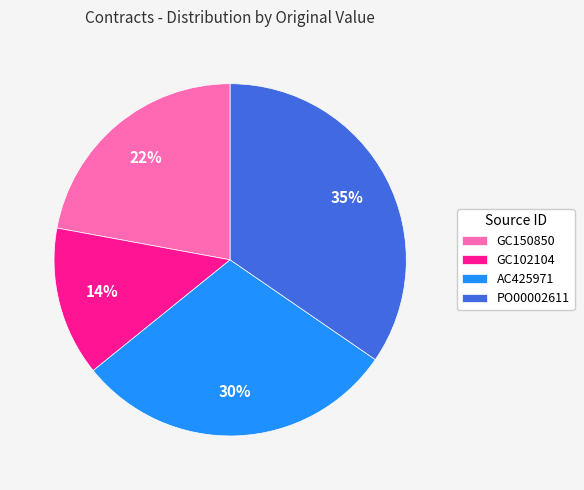

Combined, do PO00002611 and GC150850 account for over 50%?

Yes